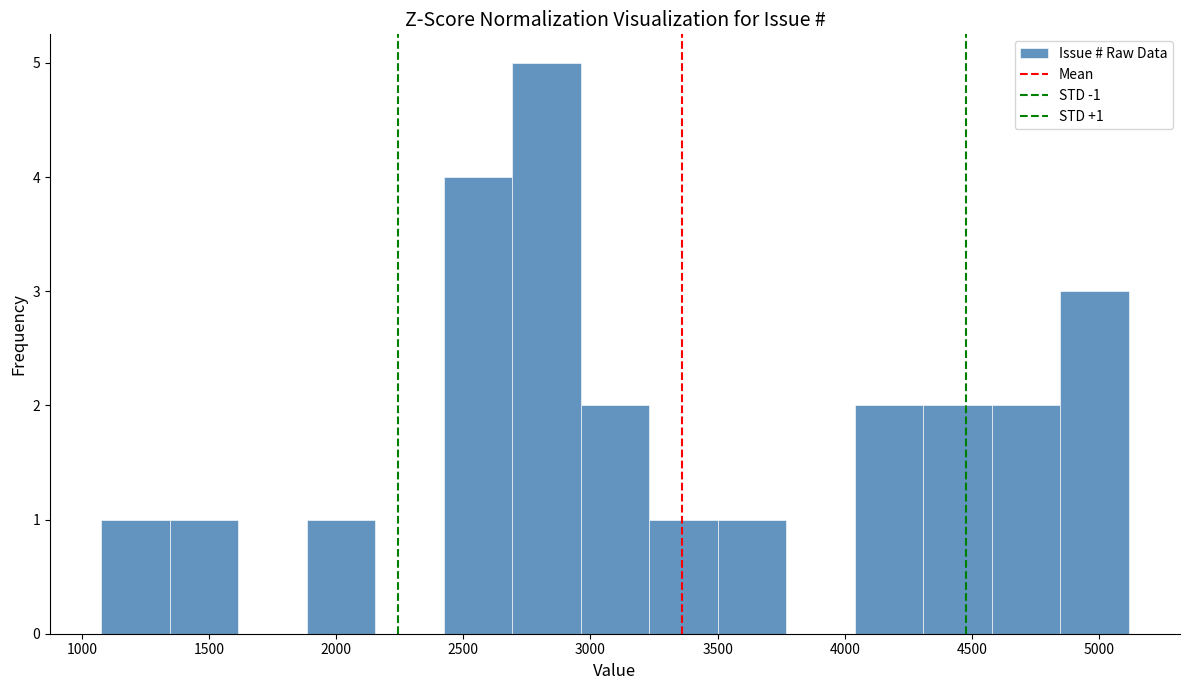

Which range on the x-axis has the tallest bar?

2700 to 2950